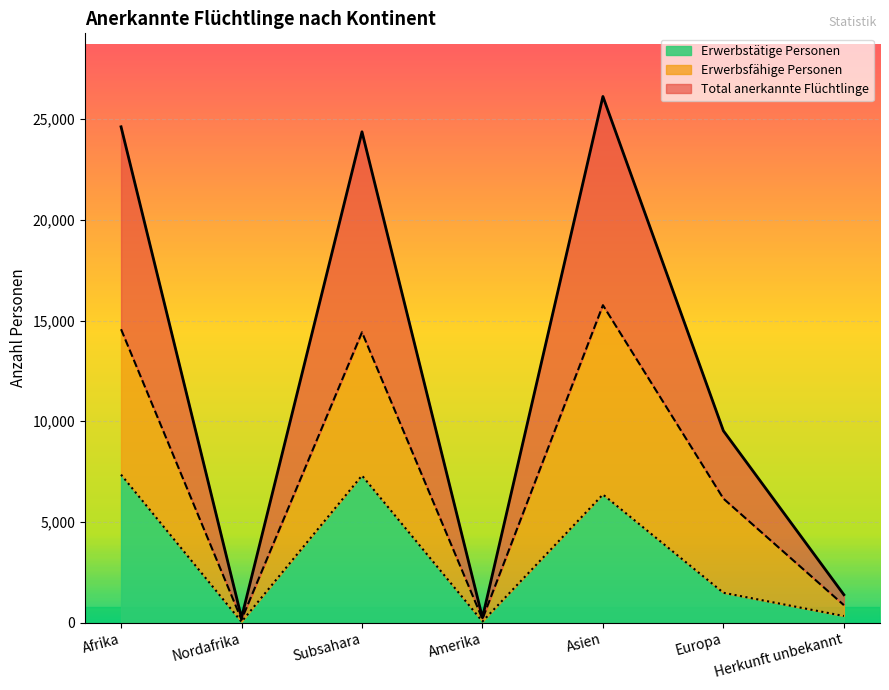

Between Europa and Herkunft unbekannt, which series saw the biggest shift?

Total anerkannte Flüchtlinge